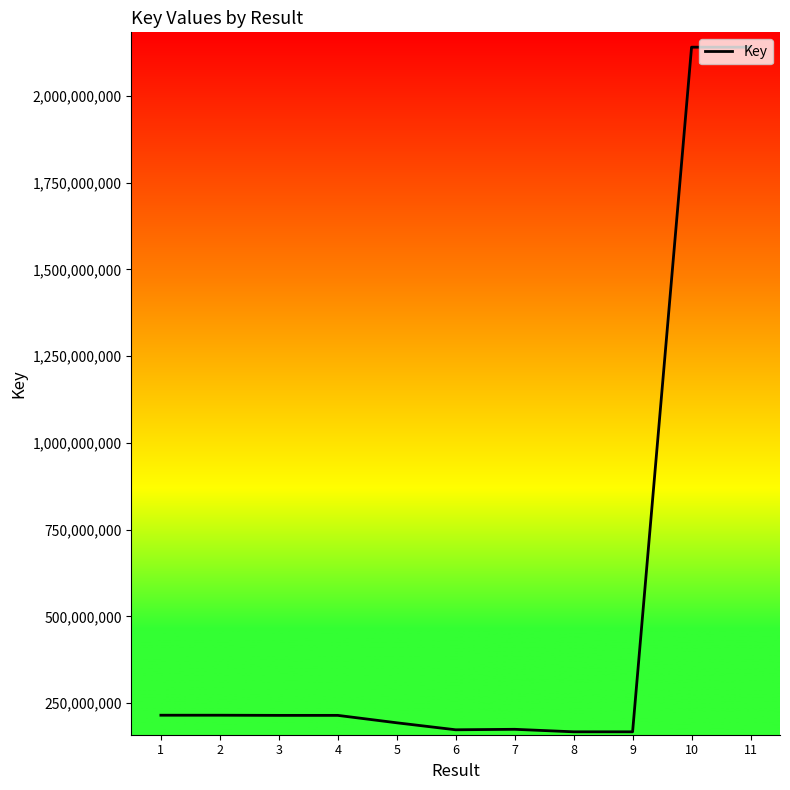

Approximately how many times larger is the value at 6 compared to 7?

1.0